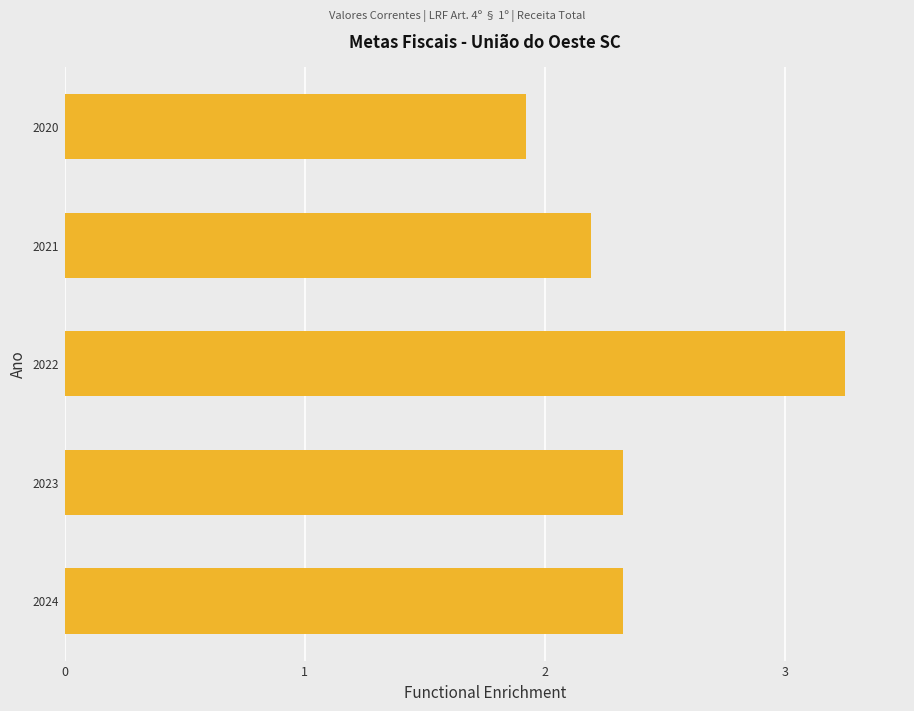

True or false: the data shows 1.9 at 2020.

True